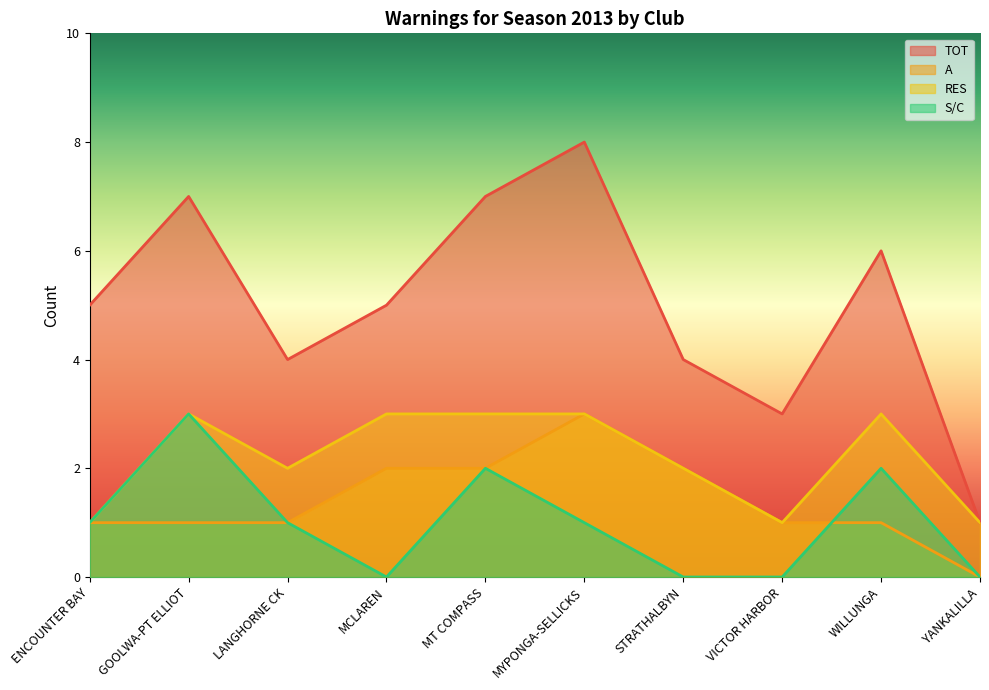

What is the total value across all series at YANKALILLA?

2